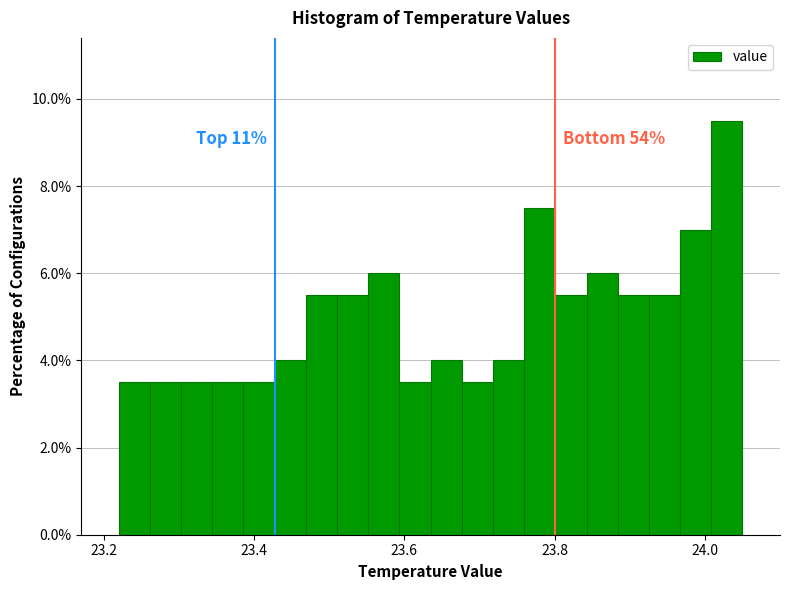

Read against the x-axis, roughly where is the centre of the tallest bar?

24.02